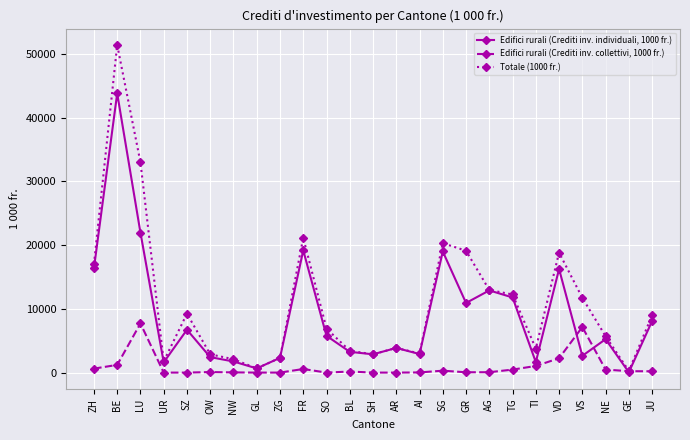

What position from the right is ZG?

17